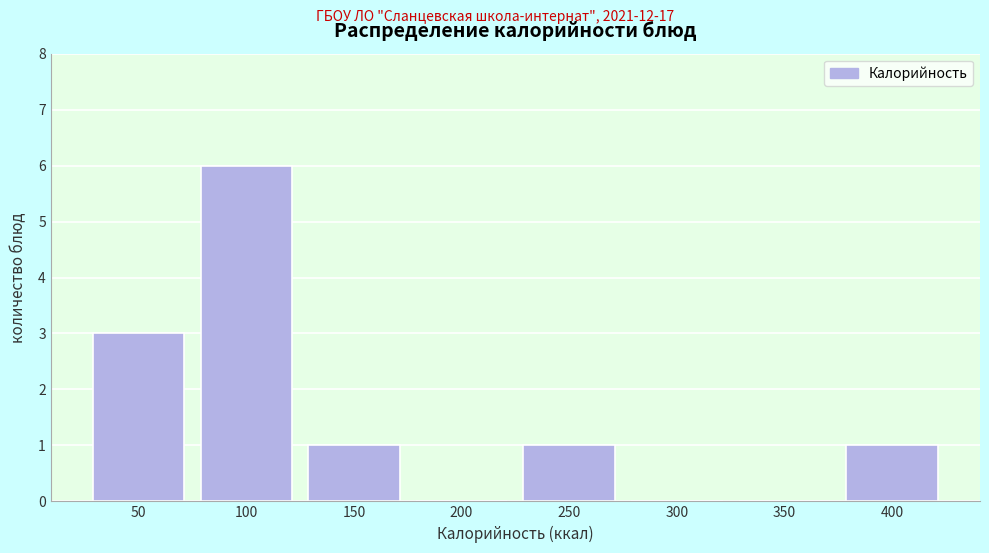

Reading right to left, list all the values displayed in this chart.

400=1	350=0	300=0	250=1	200=0	150=1	100=6	50=3